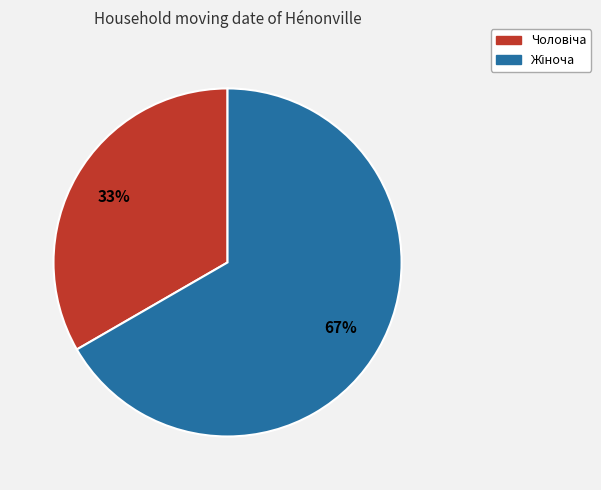

How many slices are in this pie chart?

2